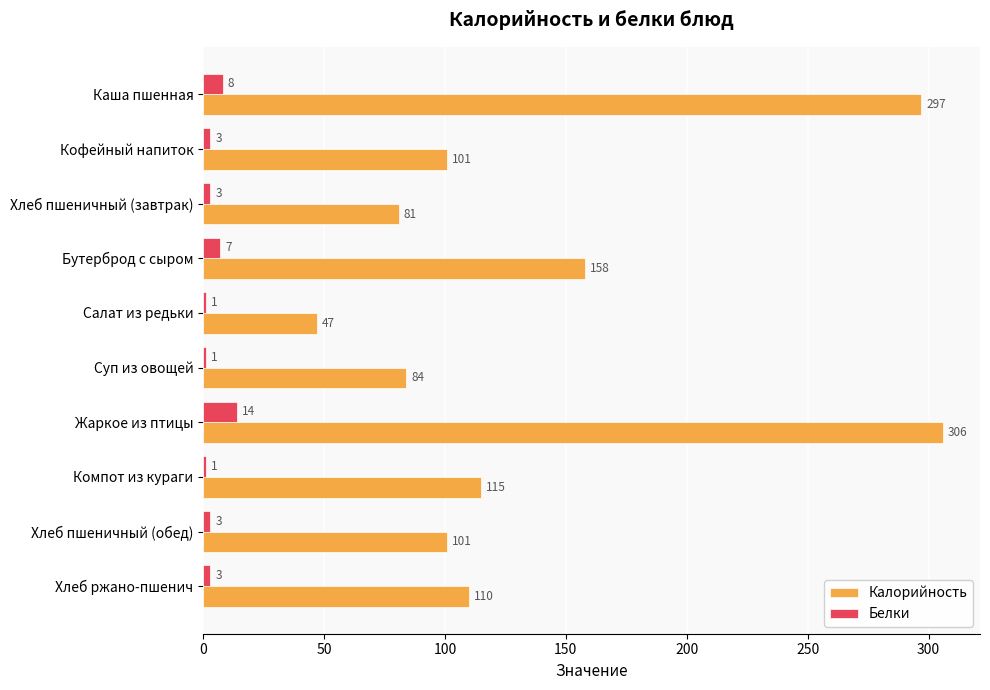

What are all the series names shown in the legend?

Калорийность, Белки